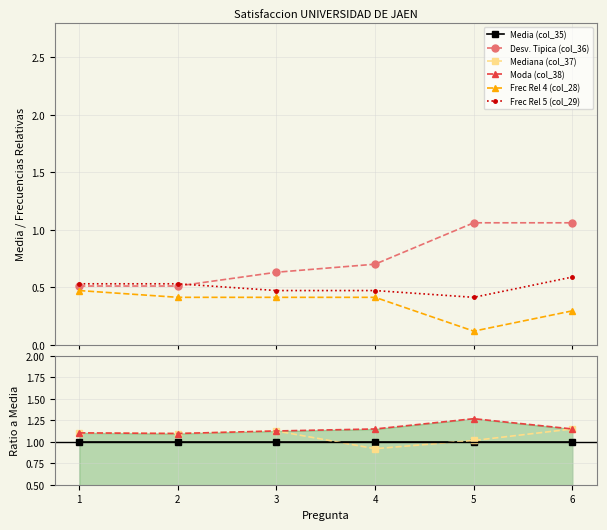

Rank the series at 6 from lowest to highest value.

Frec Rel 4 (col_28), Frec Rel 5 (col_29), Desv. Tipica (col_36), Media (col_35), Mediana (col_37), Moda (col_38)